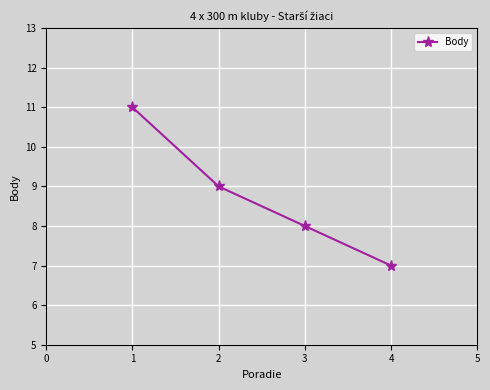

The chart shows a value of 7 at 4. True or false?

True